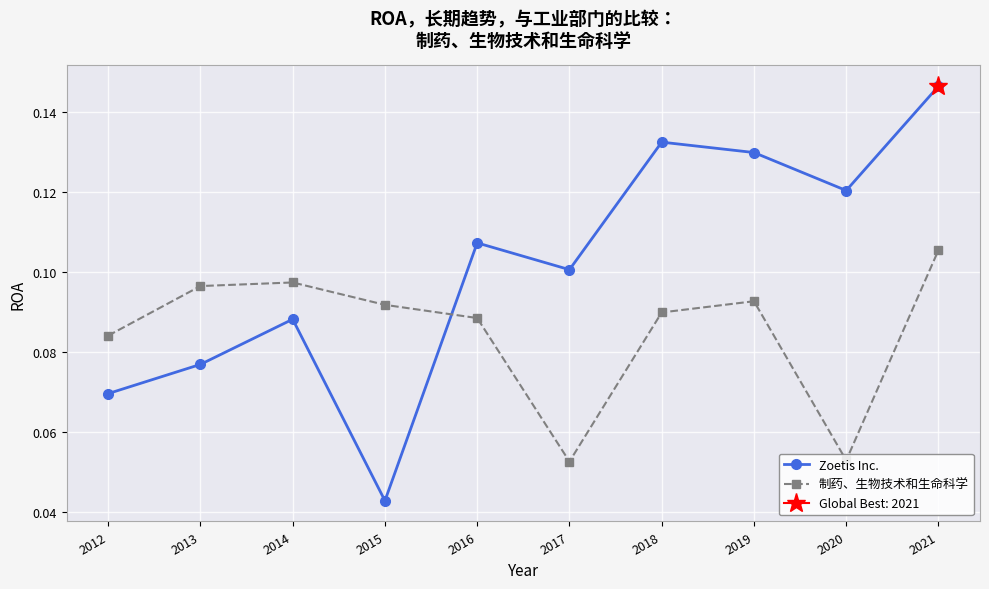

Reading left to right, list all the values displayed in this chart.

Zoetis Inc.: 0.1	0.1	0.1	0.0	0.1	0.1	0.1	0.1	0.1	0.1
制药、生物技术和生命科学: 0.1	0.1	0.1	0.1	0.1	0.1	0.1	0.1	0.1	0.1